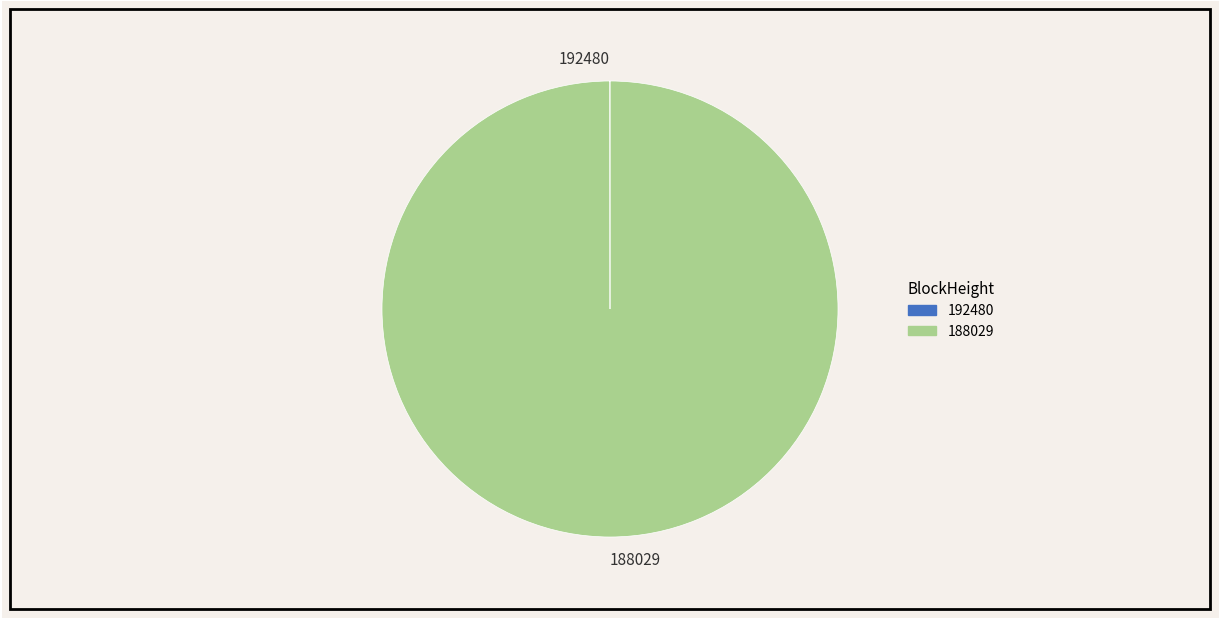

Is it true that 188029 is 100% of the pie?

True